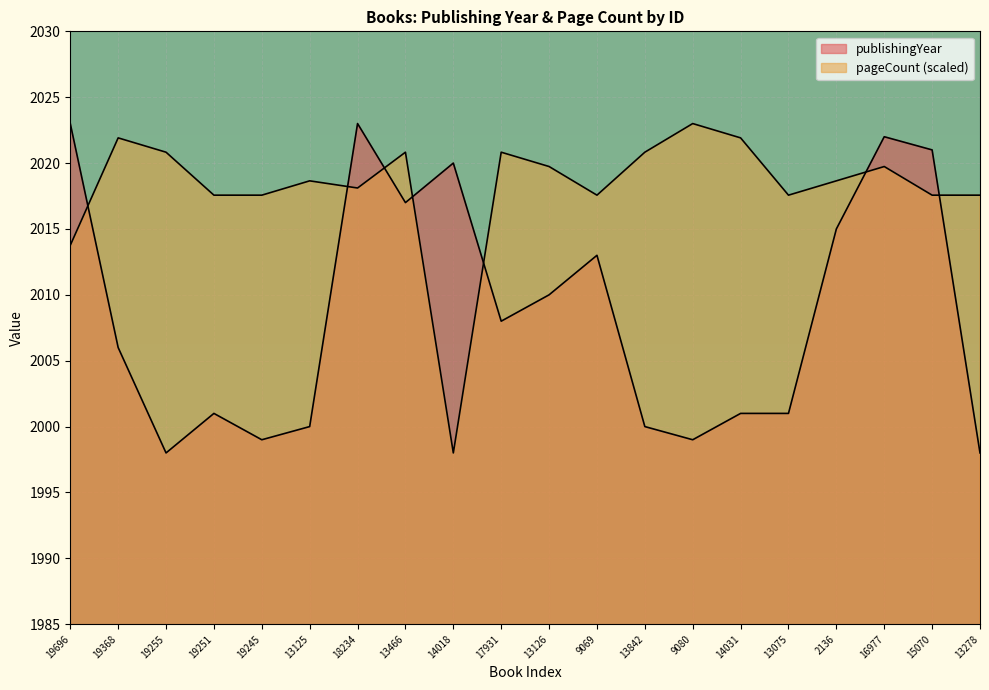

Which series changed the most between 19255 and 18234?

publishingYear